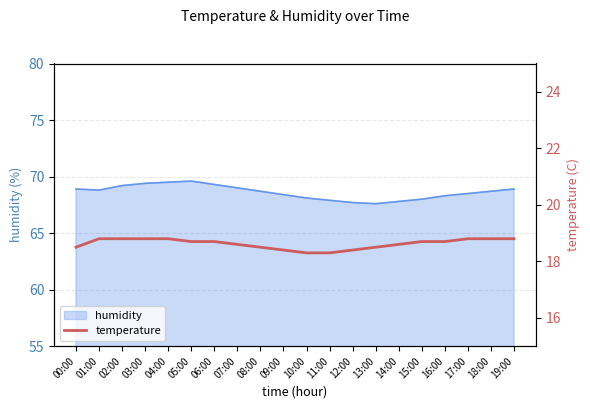

Is it true that the value at 05:00 is 18.7?

True